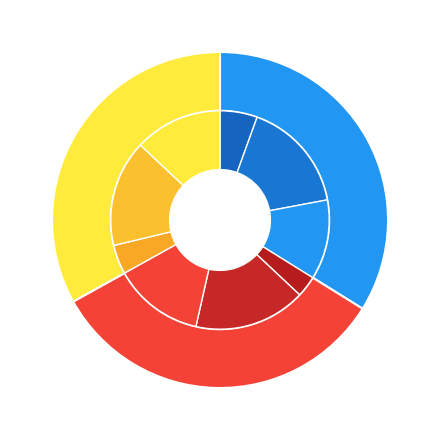

What is the smallest slice in the pie chart?

<65 Low Dose